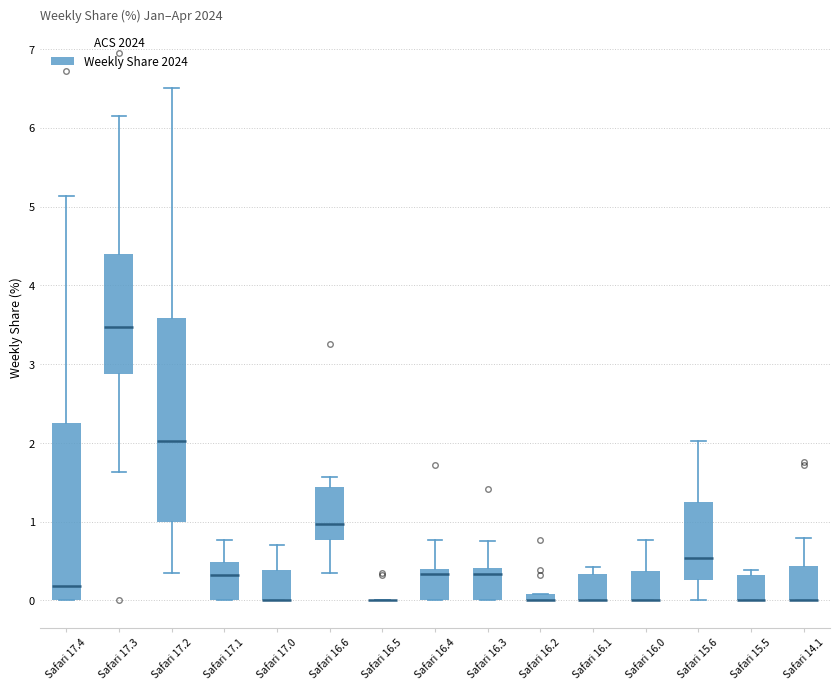

Comparing the boxes themselves (not the whiskers), which one is the tallest?

Safari 17.2